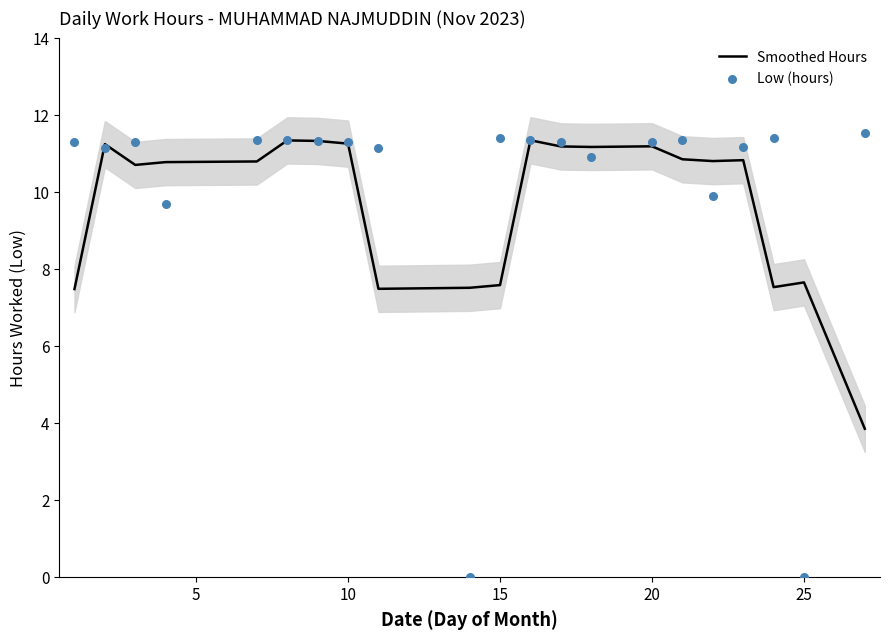

Which series contains the lowest Y value?

Low (hours)